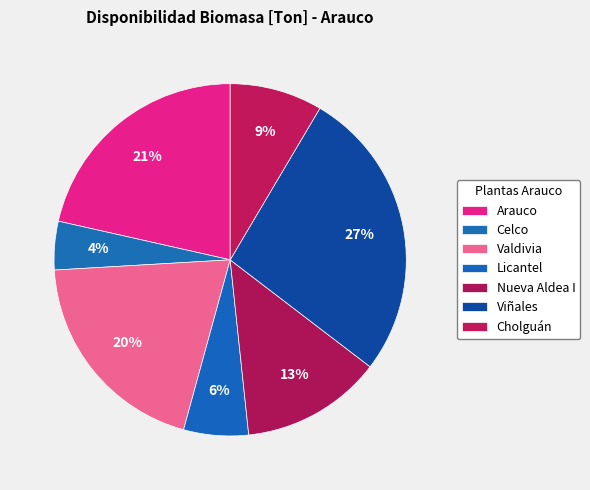

Which category has the smallest portion of the pie?

Celco